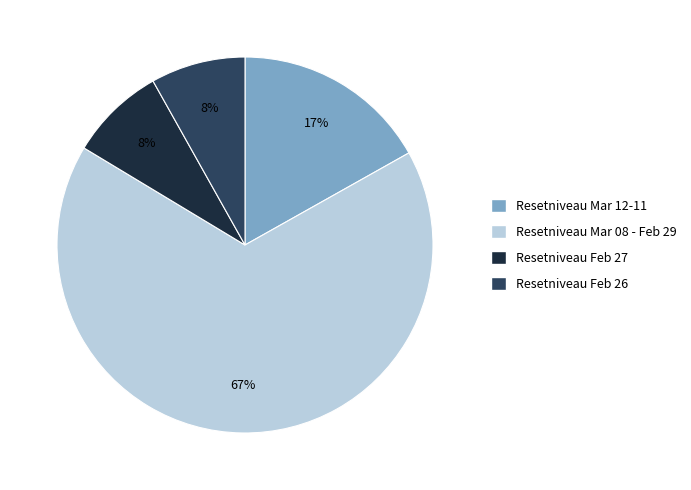

Count the number of slices in the pie.

4